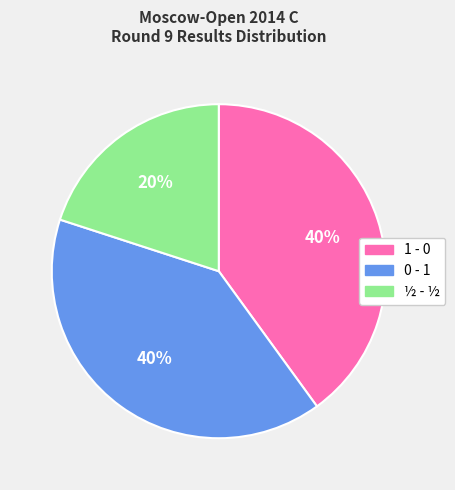

True or false: 0 - 1 accounts for 45% of the total.

False